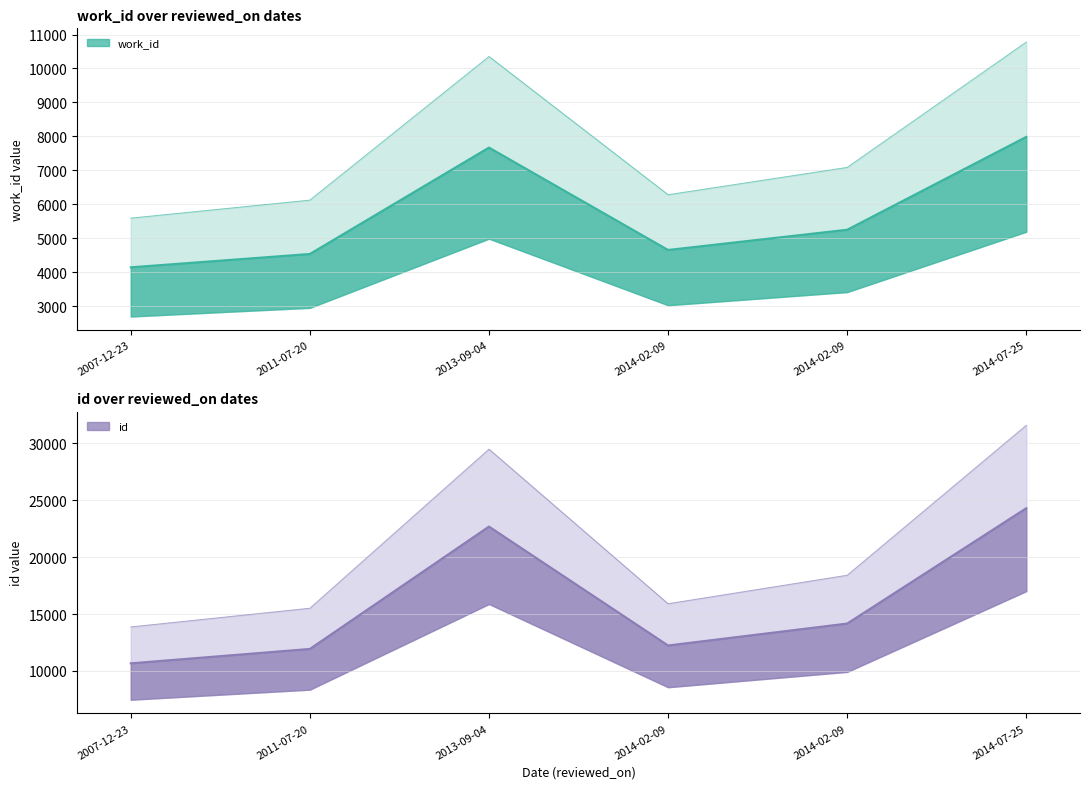

What is the average value of the id series?

15996